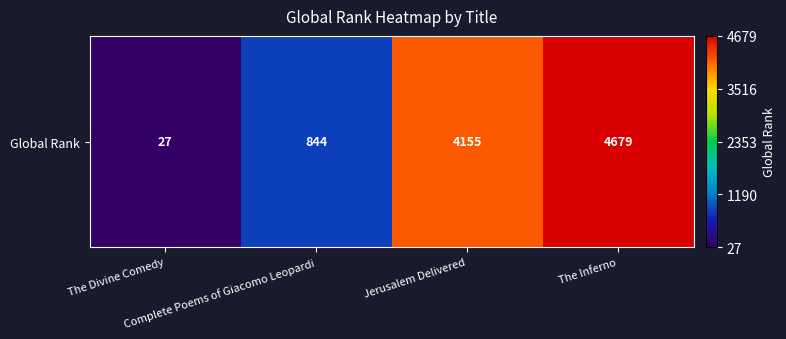

Where does the data first go above 4155?

The Inferno